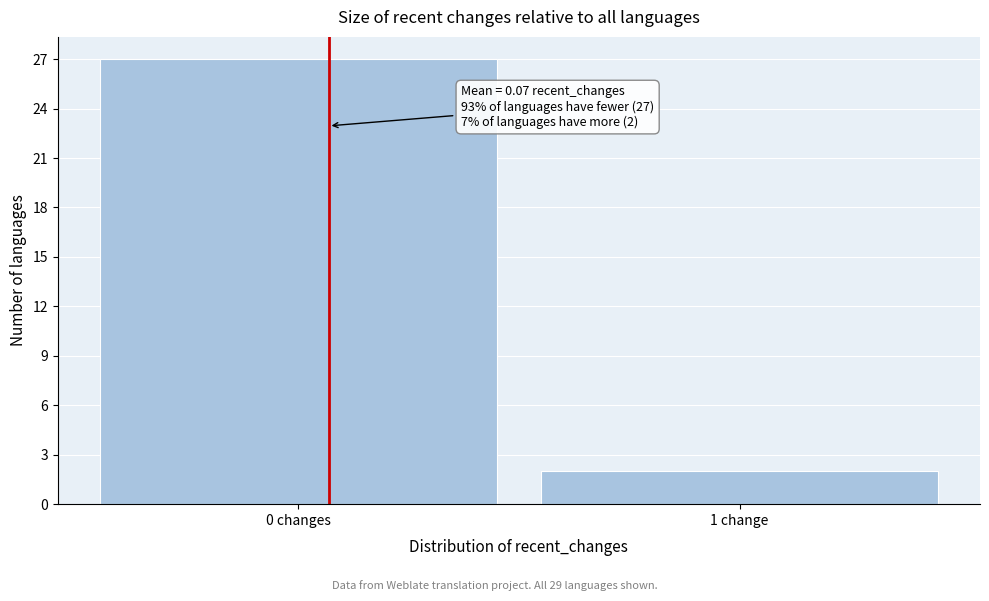

Reading right to left, list all the values displayed in this chart.

2	27